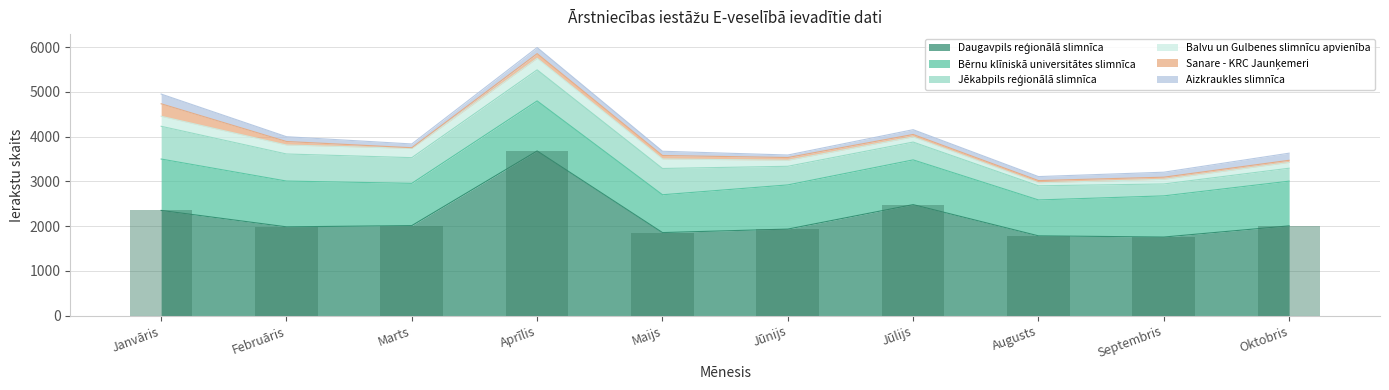

What is the difference between the maximum and minimum values in the Bērnu klīniskā universitātes slimnīca series?

346